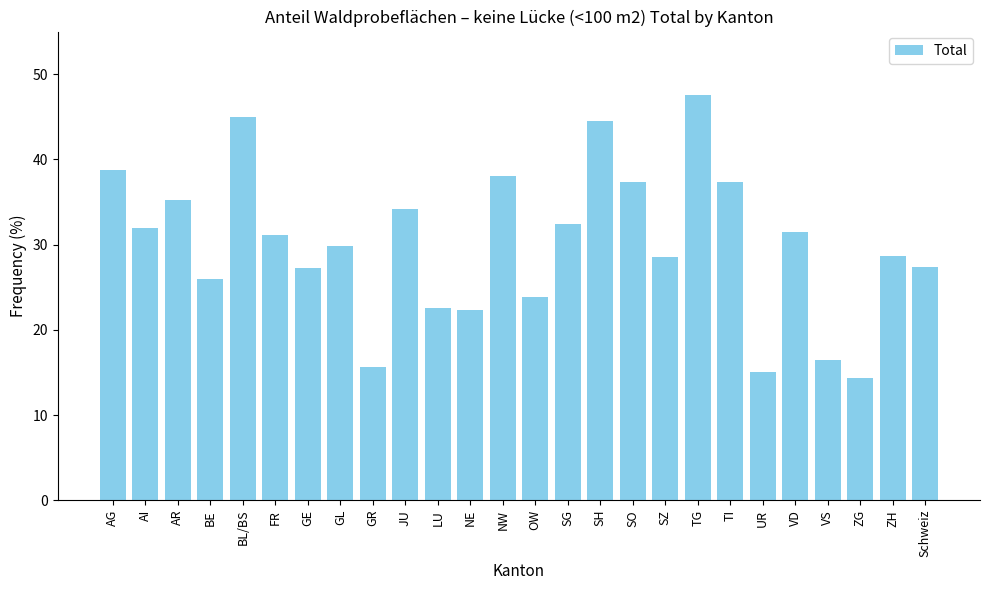

What value does the data have at VD?

31.5